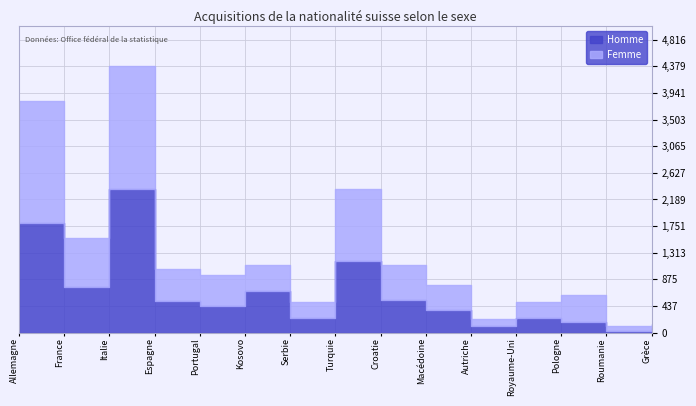

Rank the categories by Femme value from highest to lowest.

Italie, Allemagne, Turquie, France, Croatie, Espagne, Portugal, Pologne, Kosovo, Macédoine, Serbie, Royaume-Uni, Autriche, Roumanie, Grèce